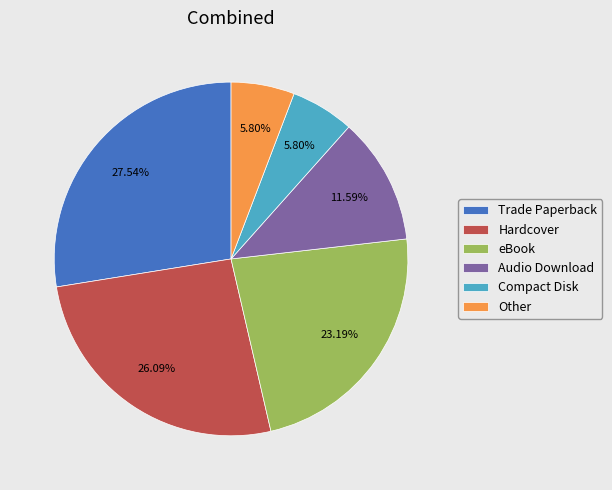

What percentage is the Hardcover slice, to the nearest percent?

26%